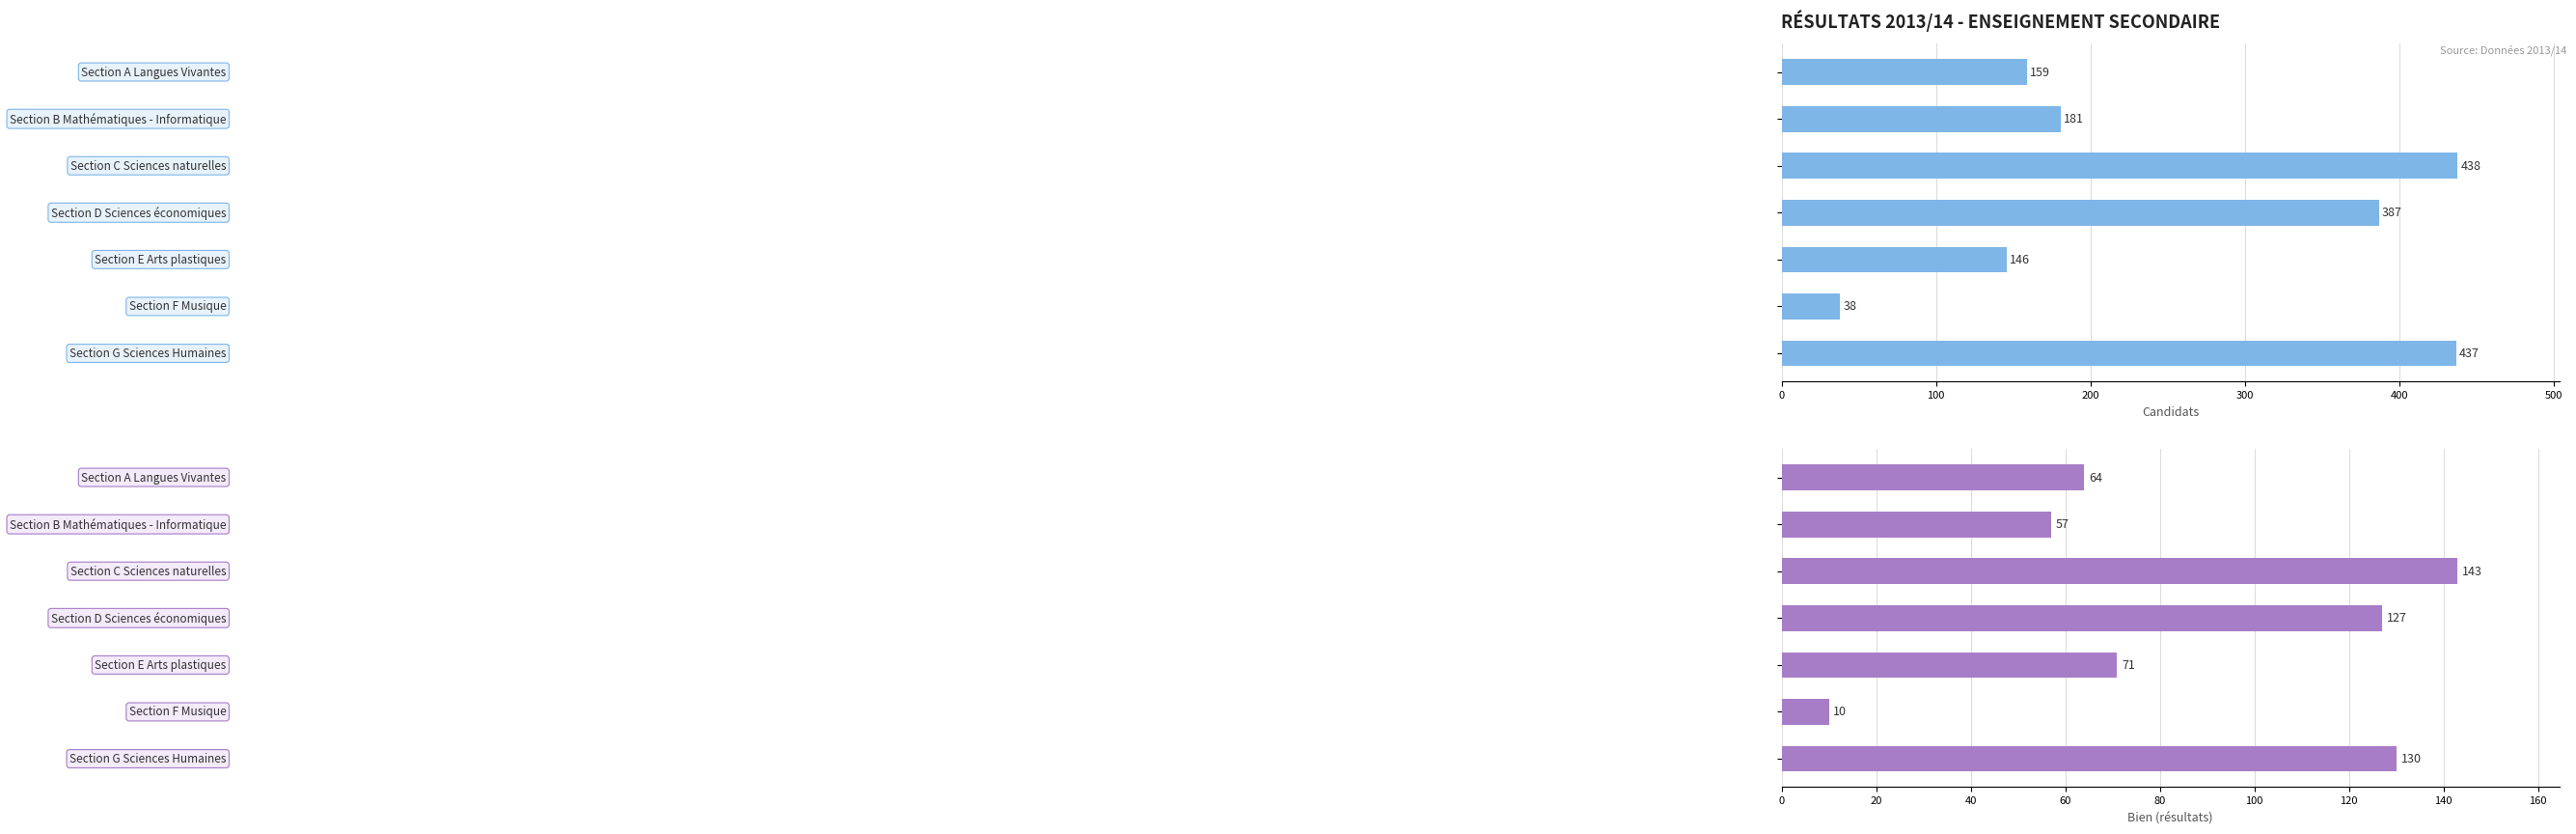

What is the sum of all Bien values?

602